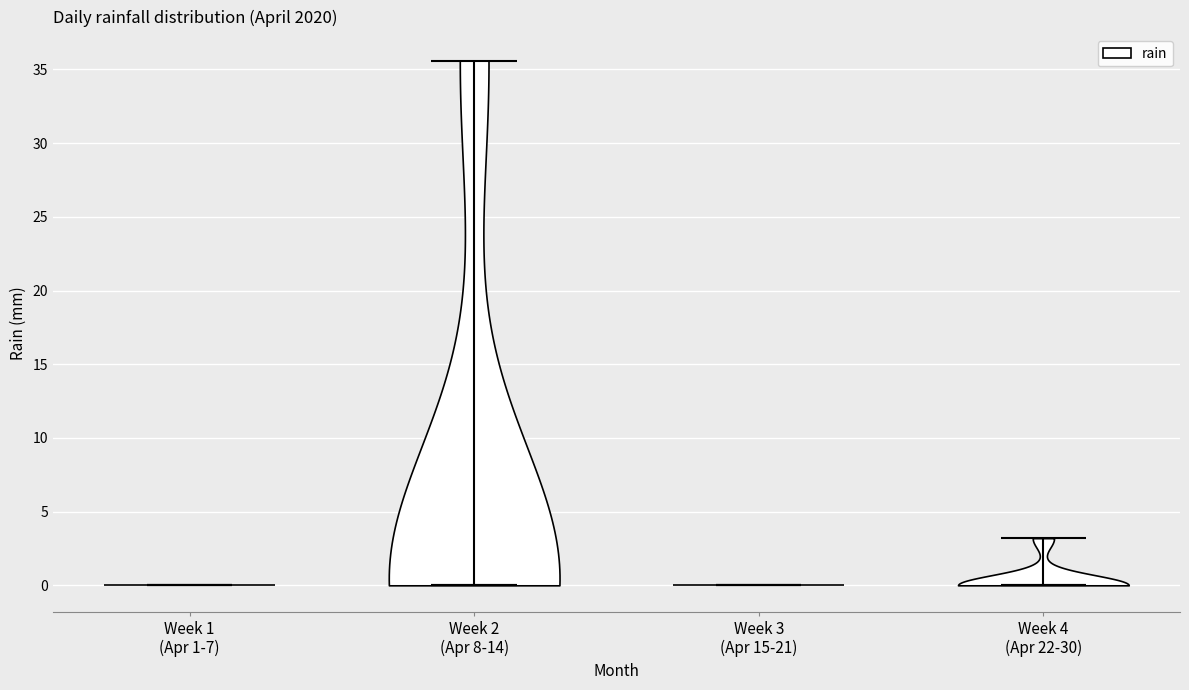

Reading left to right, read every violin against the y-axis: where its median line is, and the lowest and highest points it reaches. The values are not printed on the chart, so give them approximately, as read against the axis.

Week 1 (Apr 1-7): median line 0.0, lowest point 0.0, highest point 0.0
Week 2 (Apr 8-14): median line 0.0, lowest point 0.0, highest point 35.5
Week 3 (Apr 15-21): median line 0.0, lowest point 0.0, highest point 0.0
Week 4 (Apr 22-30): median line 0.0, lowest point 0.0, highest point 3.0